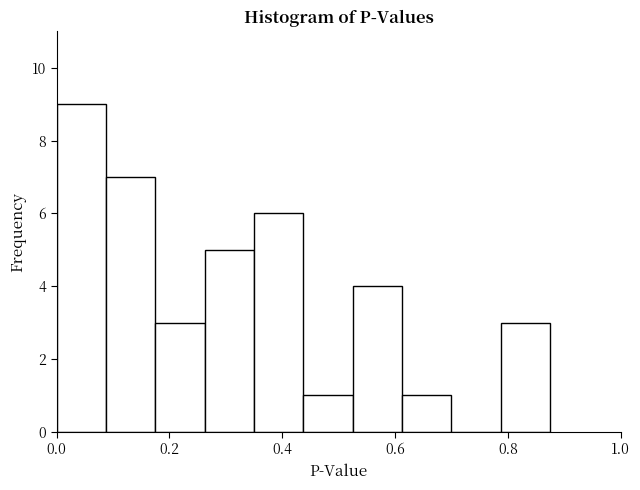

Reading left to right, transcribe this chart: for each bar, give the range it covers on the x-axis and its height. Neither the bar edges nor the heights are printed on the chart, so give them approximately, as read against the axes.

0.00 to 0.08: 9
0.08 to 0.18: 7
0.18 to 0.26: 3
0.26 to 0.36: 5
0.36 to 0.44: 6
0.44 to 0.52: 1
0.52 to 0.62: 4
0.62 to 0.70: 1
0.70 to 0.78: 0
0.78 to 0.88: 3